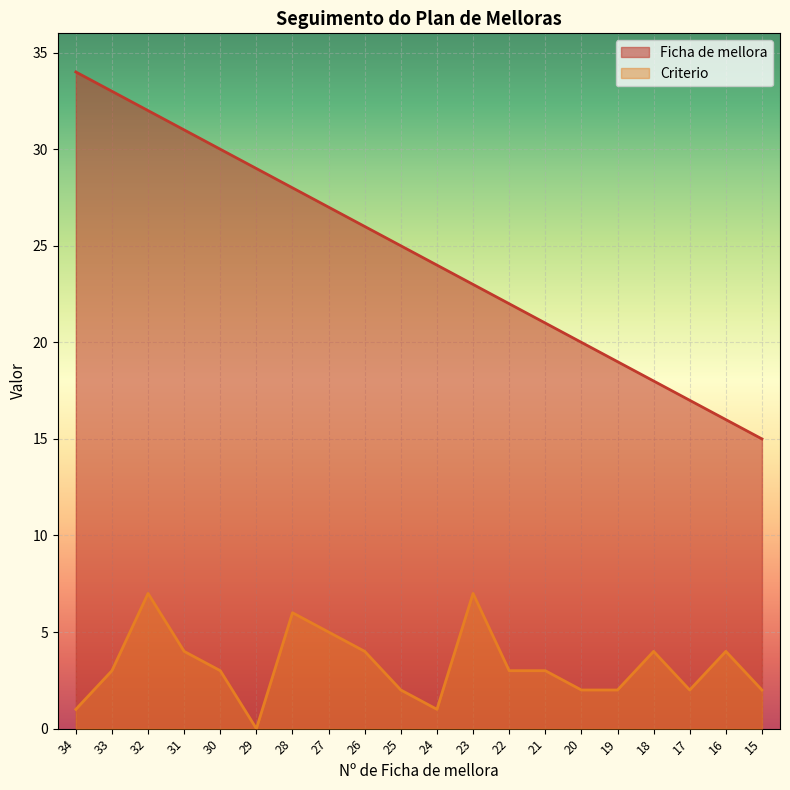

What are all the series names shown in the legend?

Ficha de mellora, Criterio